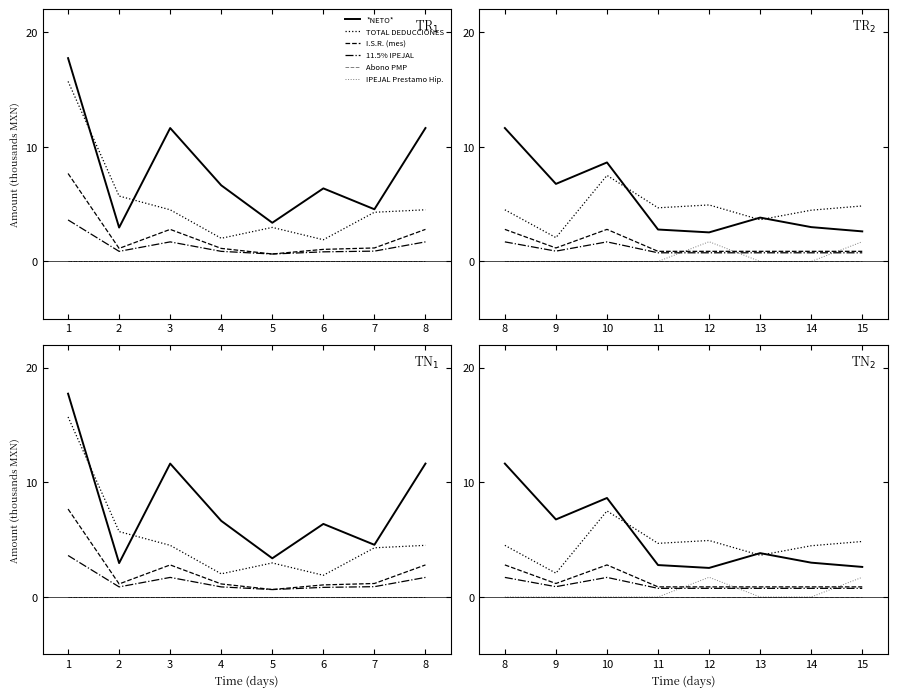

How many values in the *NETO* series are below 3?

4